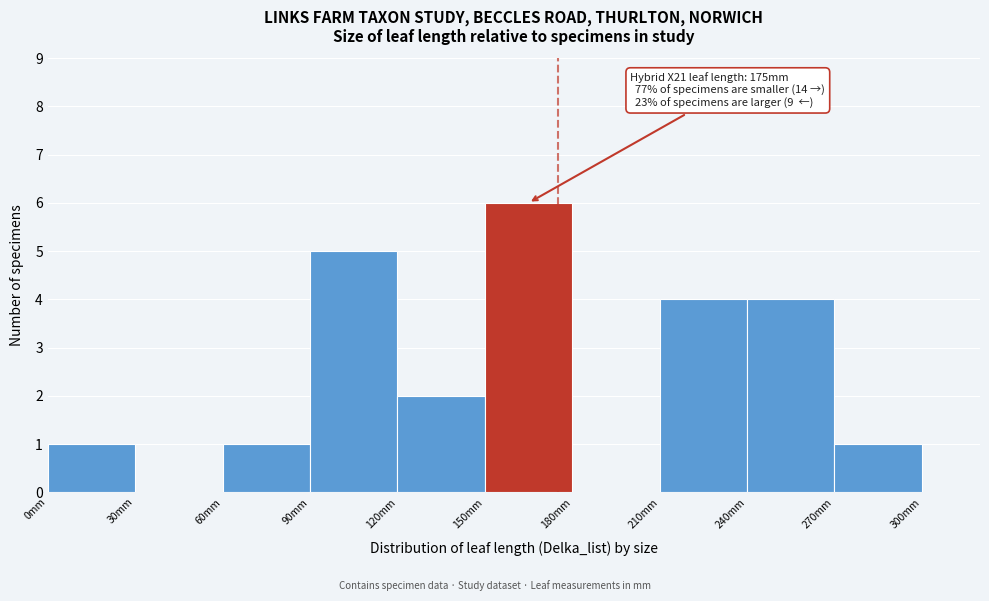

Which range on the x-axis has the tallest bar?

150 to 180